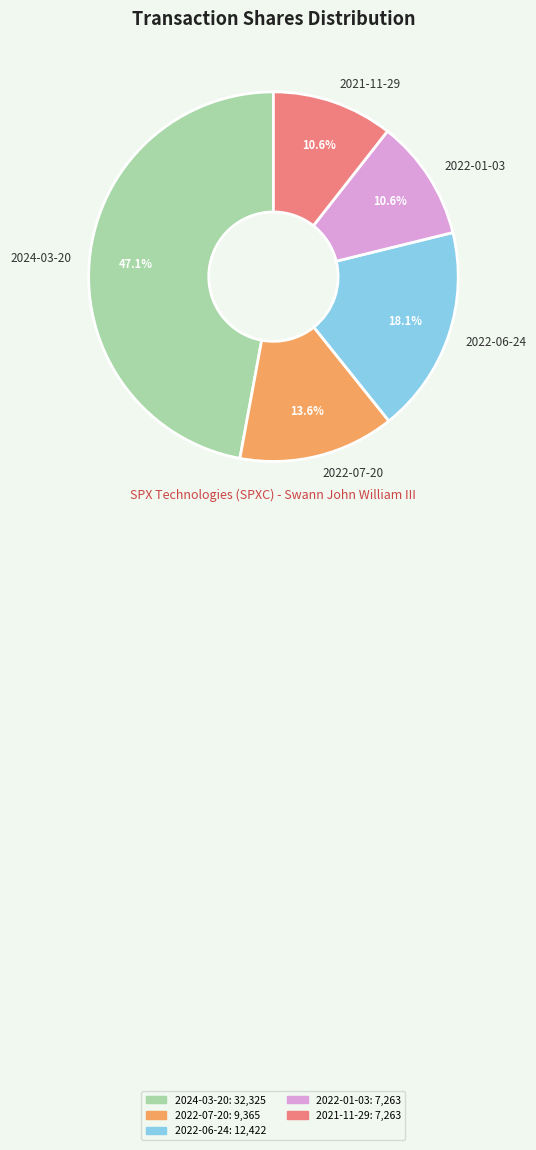

Which has a higher value, 2022-06-24 or 2024-03-20?

2024-03-20